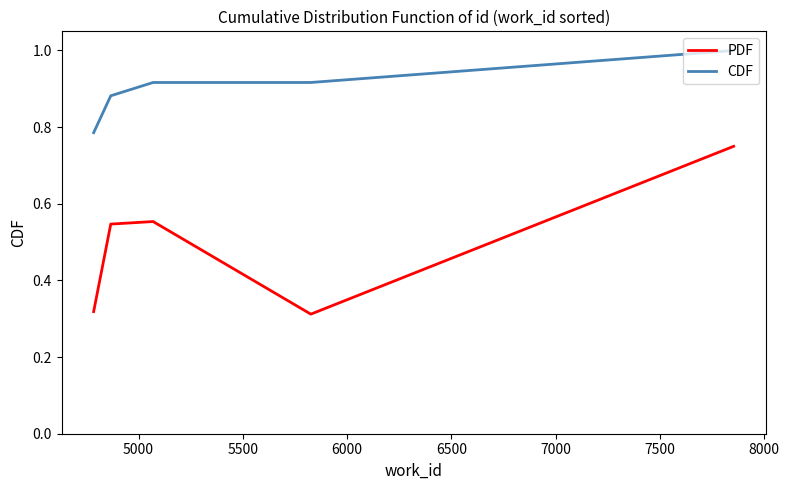

True or false: CDF and PDF intersect in this chart.

False